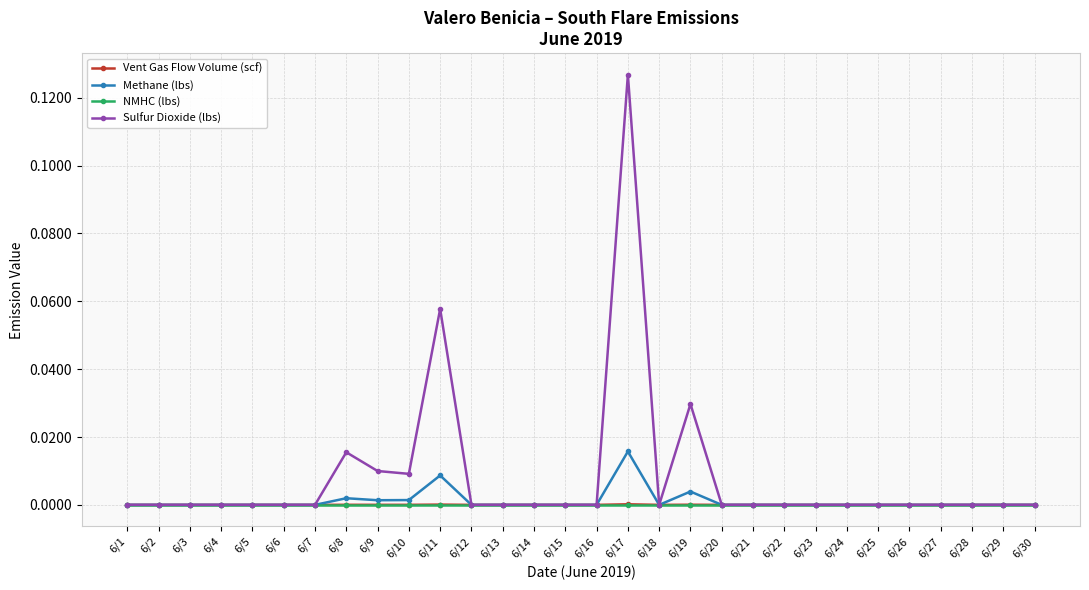

Is it true that Methane (lbs) equals 0.0 at 6/3?

True